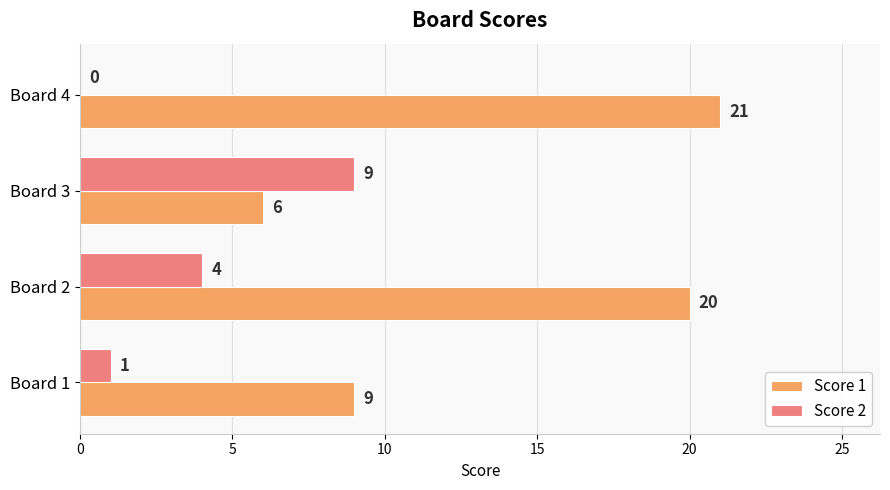

What is the sum of the Score 1 values at Board 3 and Board 1?

15